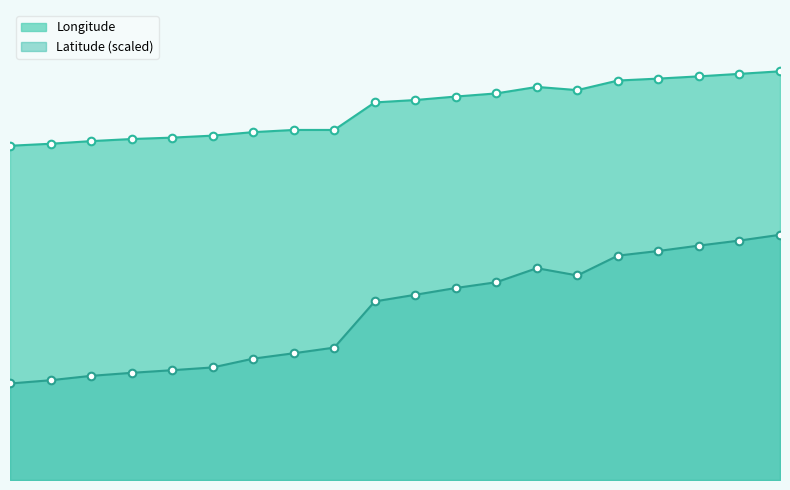

Between 1749530 and 1749081, which is larger?

1749530